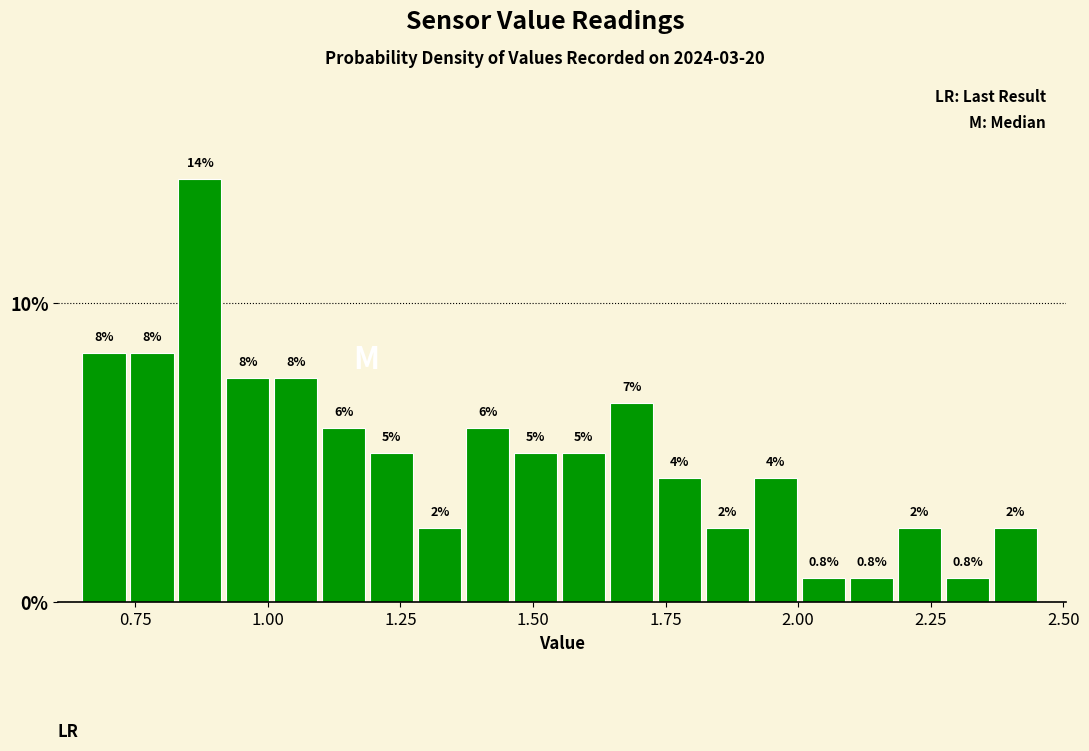

Around what value on the x-axis is the tallest bar? Give the approximate position of its centre, as read against the axis.

0.85